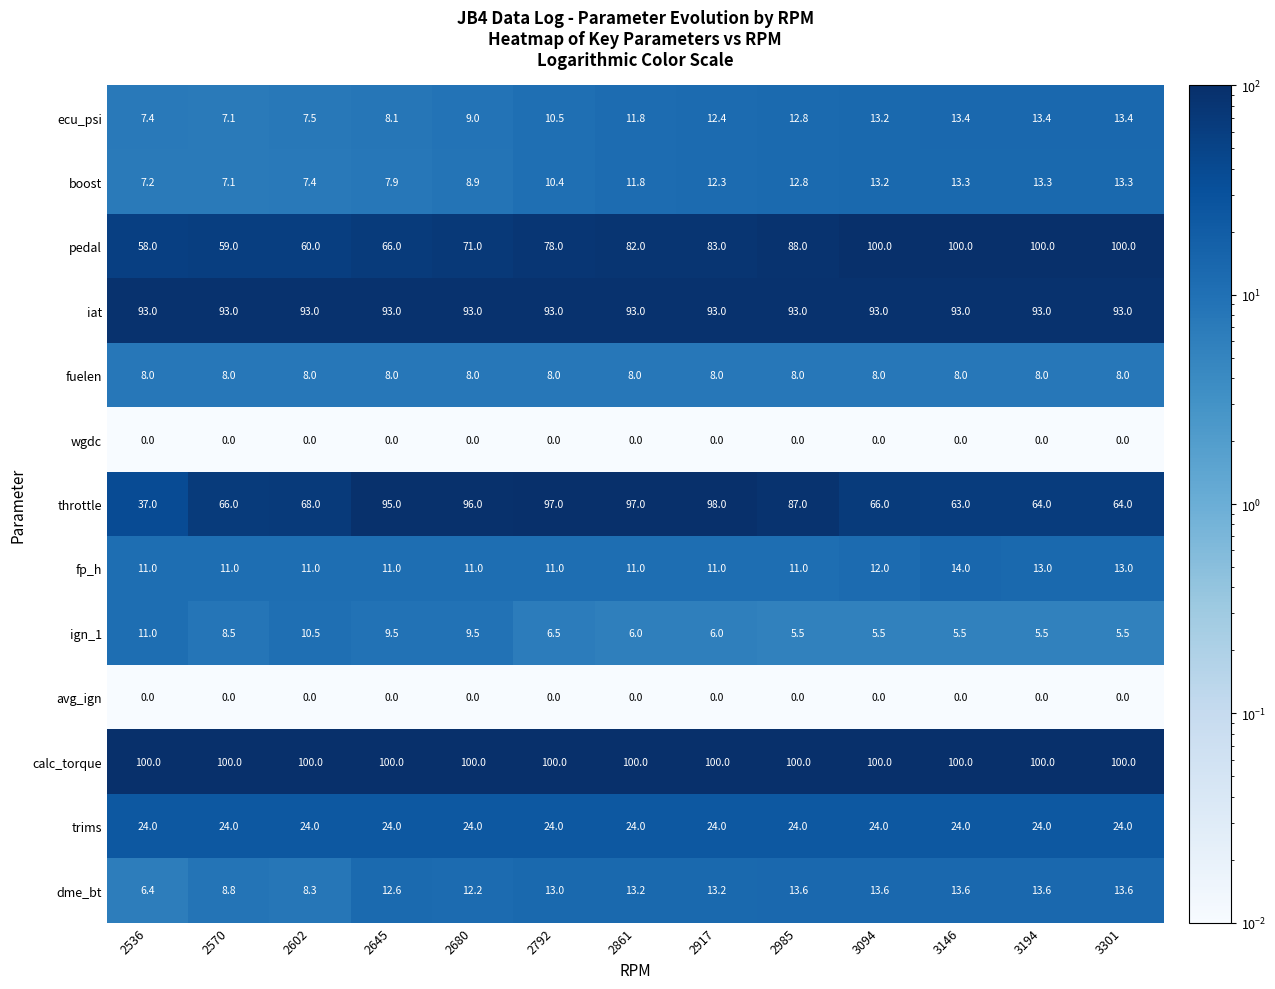

Which series has the largest total across all categories?

calc_torque